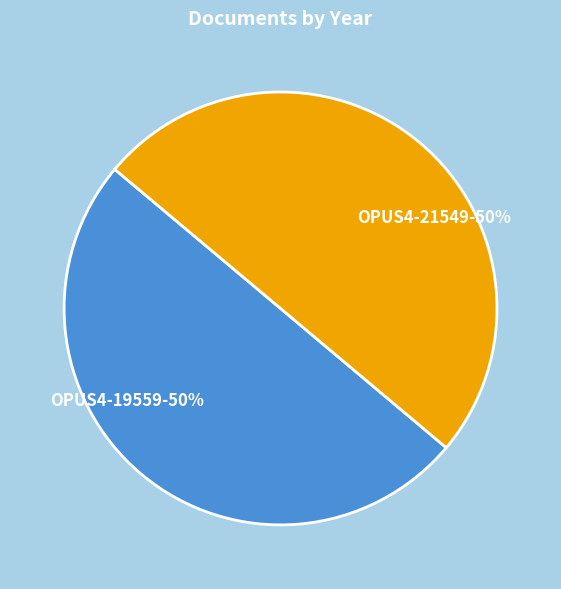

Is the sum of OPUS4-19559 and OPUS4-21549 greater than half?

Yes